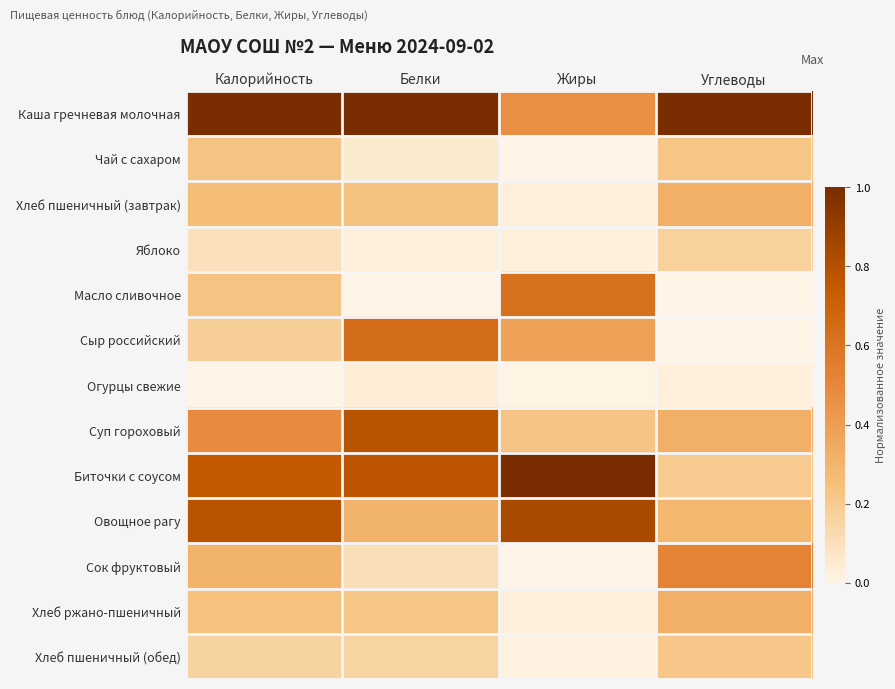

Which series has the widest spread of values?

Биточки с соусом